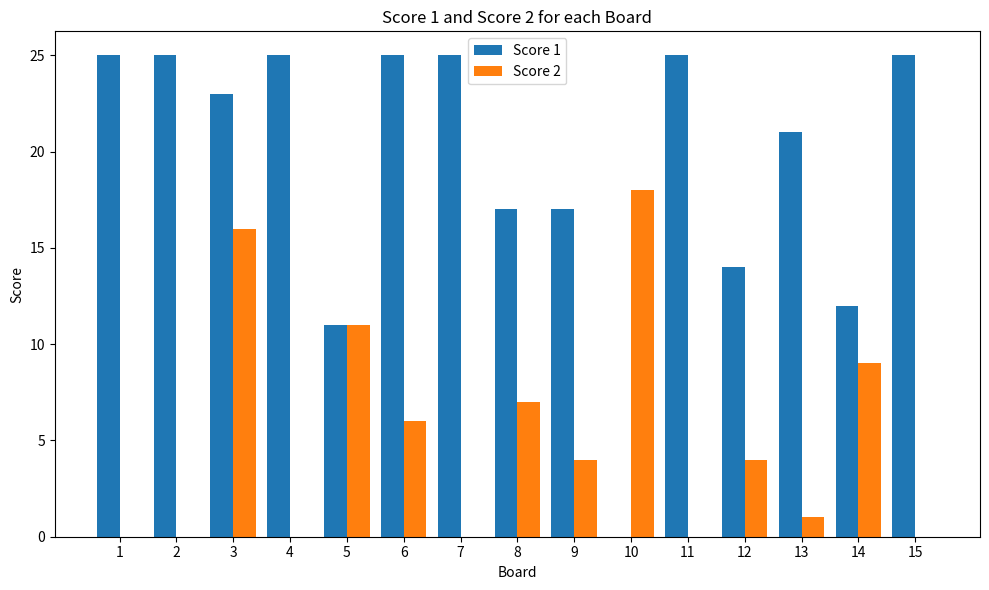

Between 9 and 12, which series saw the biggest shift?

Score 1